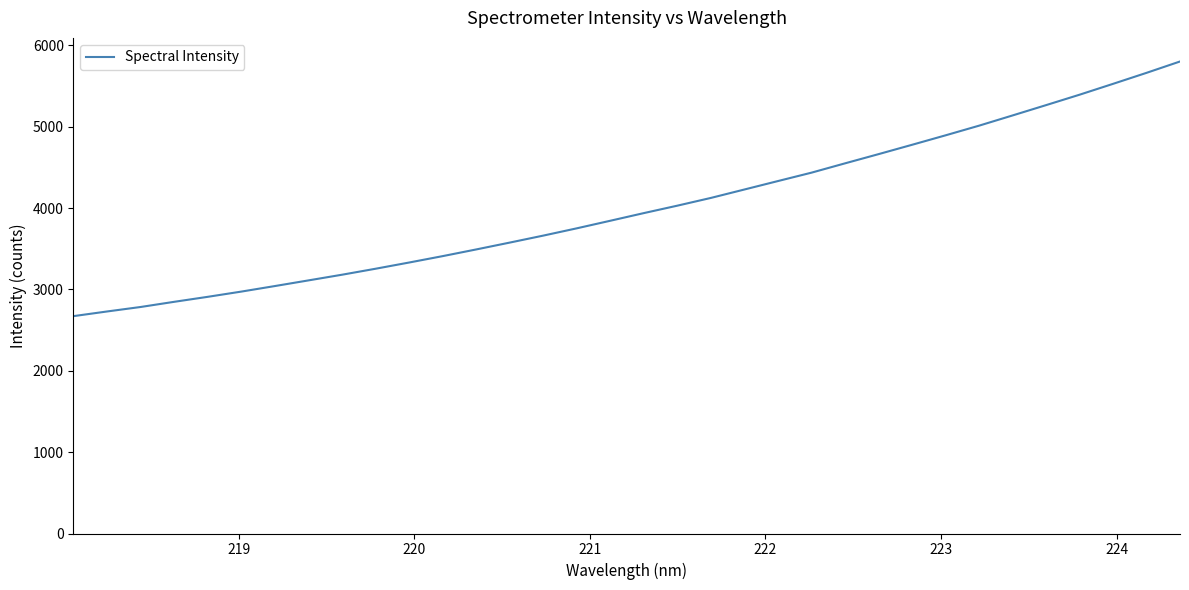

What is the difference between the maximum and minimum values?

3129.3